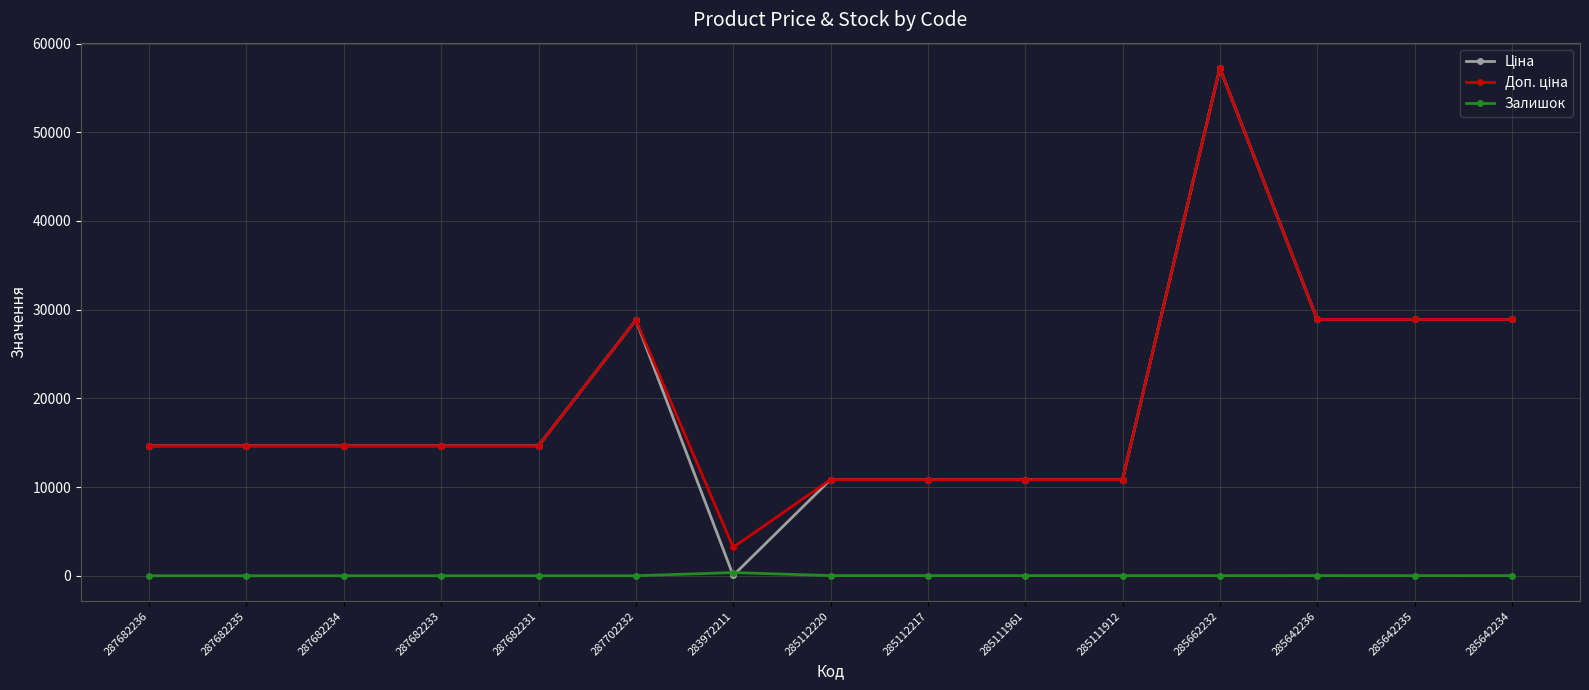

What is the total value across all series at 287682231?

29299.2